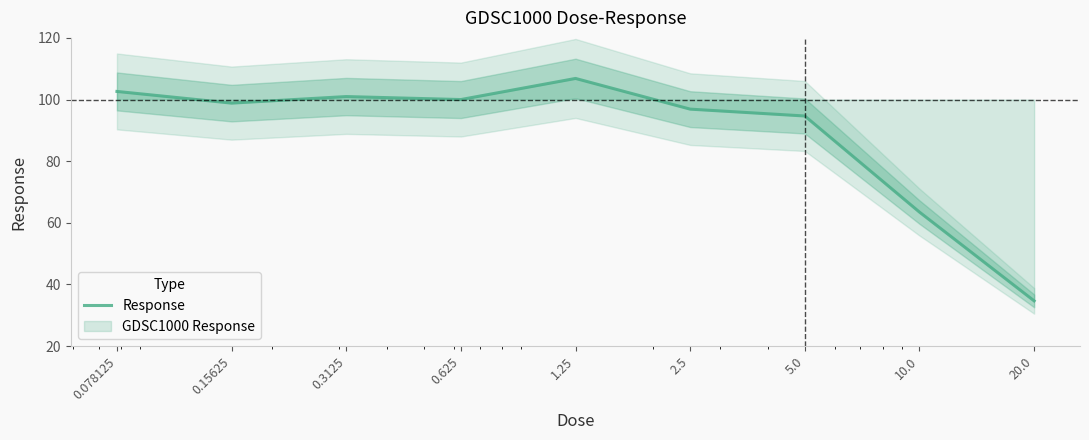

Reading right to left, extract all data points from this chart.

20.0=34.7	10.0=63.5	5.0=94.7	2.5=96.9	1.25=106.8	0.625=100.0	0.3125=101.0	0.15625=98.8	0.078125=102.6